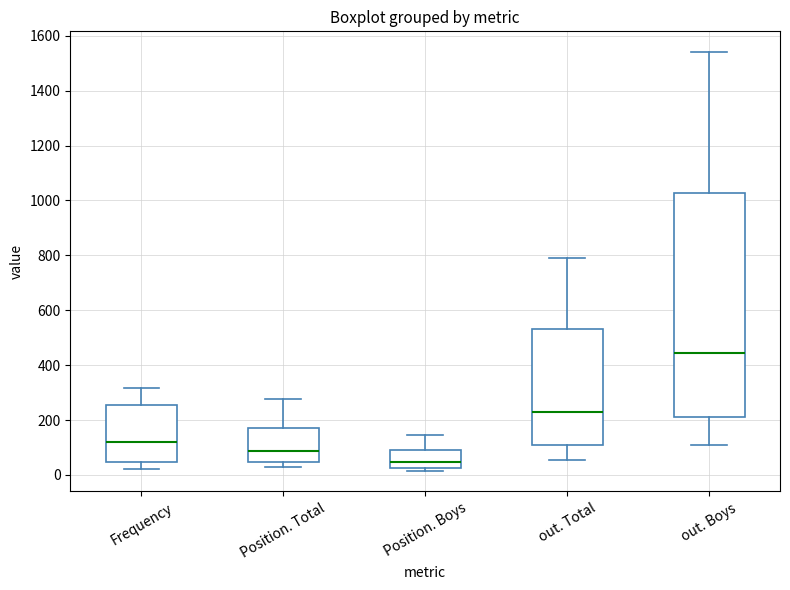

Reading left to right, read every box against the y-axis: the position of its median line, the range the box covers, and the ends of its whiskers. The values are not printed on the chart, so give them approximately, as read against the axis.

Frequency: median 120, box 40 to 260, whiskers 20 to 320
Position. Total: median 80, box 40 to 180, whiskers 20 to 280
Position. Boys: median 40, box 20 to 100, whiskers 20 (just below the box's lower edge) to 140
out. Total: median 220, box 100 to 540, whiskers 60 to 800
out. Boys: median 440, box 220 to 1020, whiskers 100 to 1540